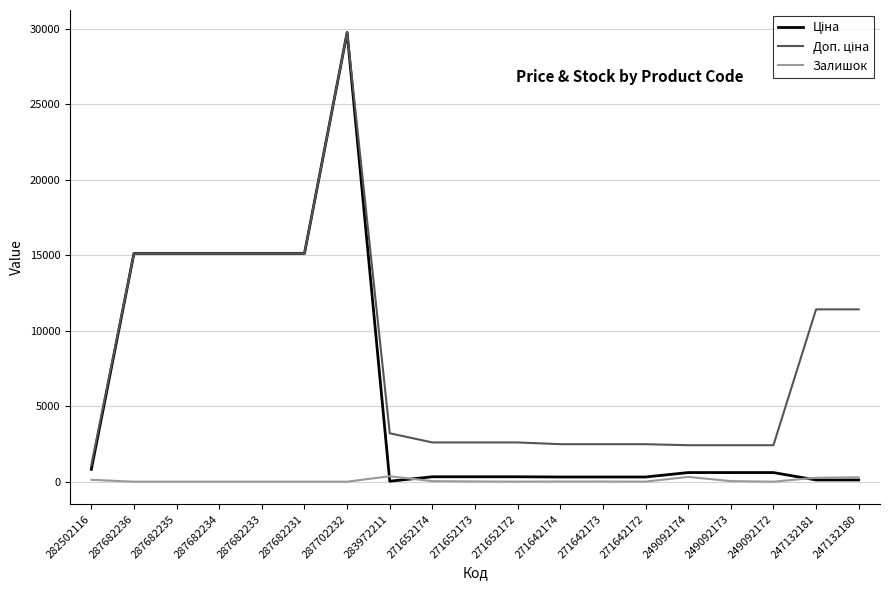

At how many categories does at least one series exceed 21761?

1